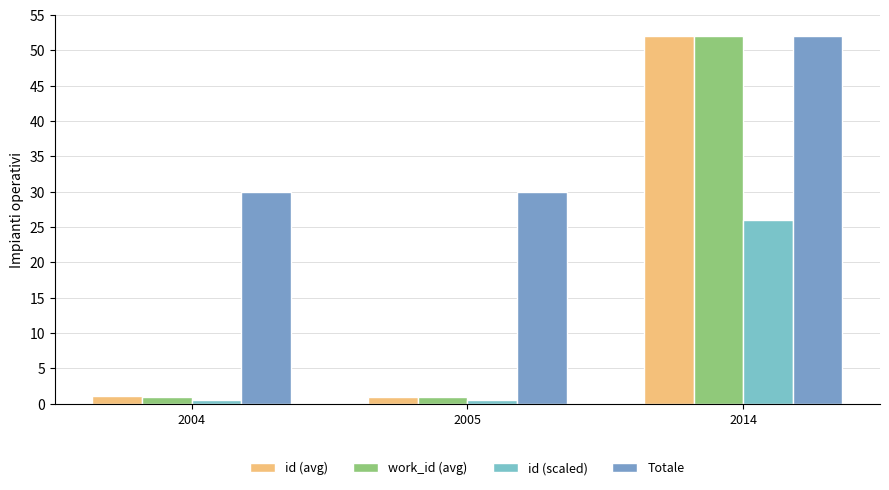

Which category has the lowest value across all series?

2005